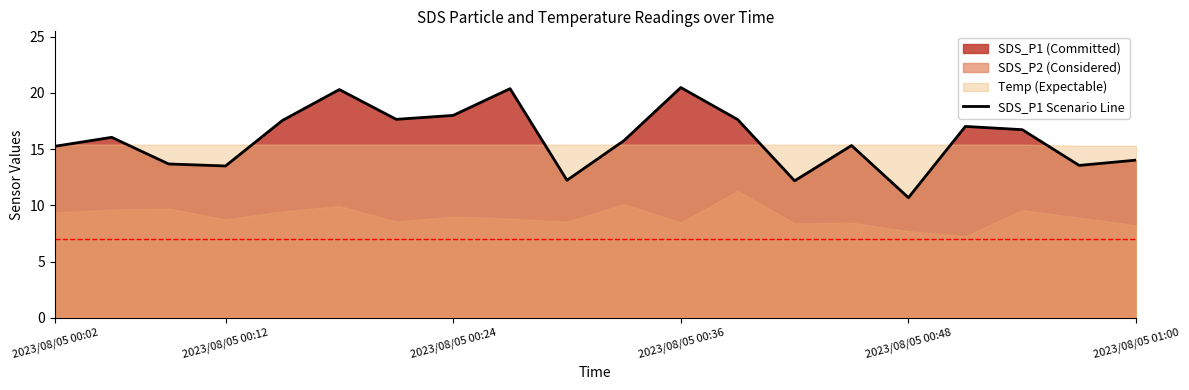

What is the minimum value for SDS_P1 Scenario Line?

10.7